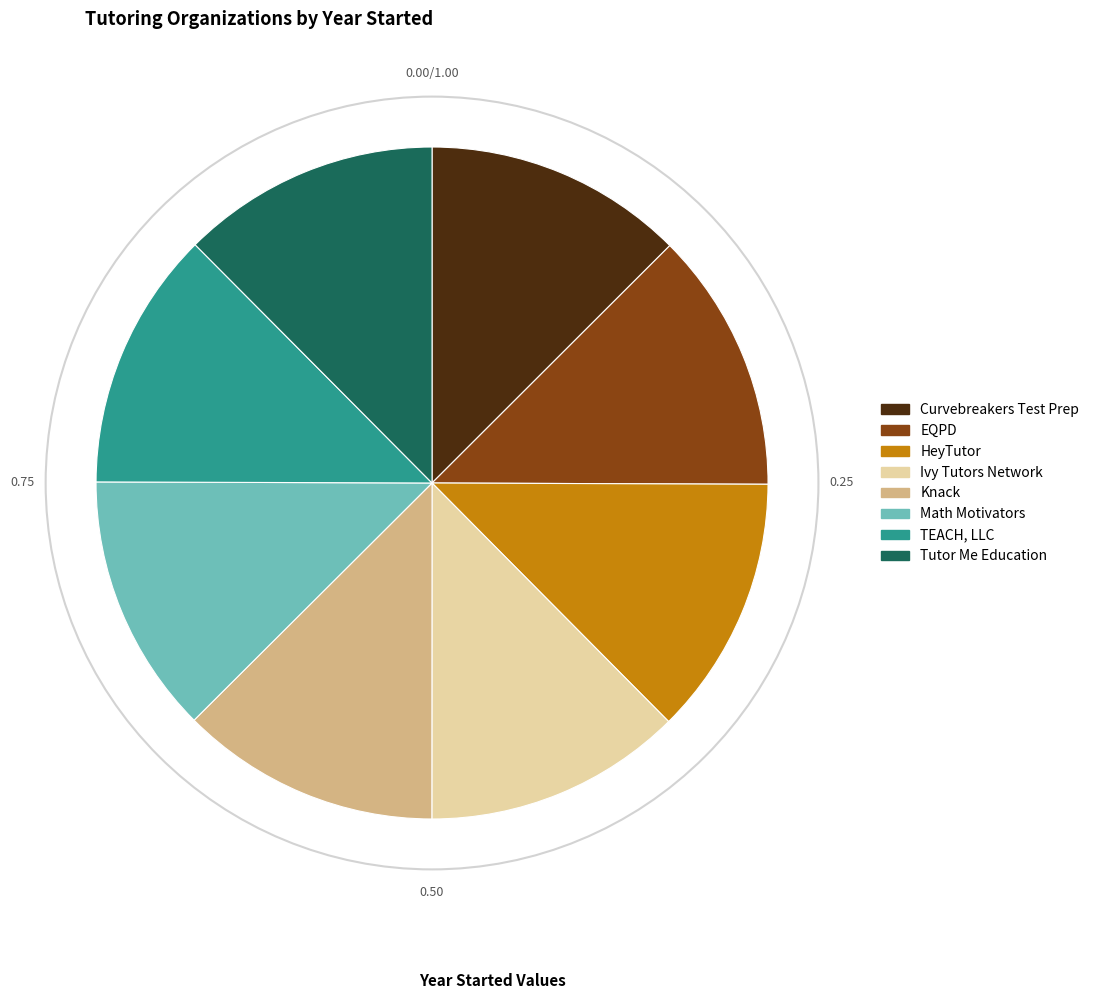

Is Curvebreakers Test Prep the majority of the pie?

No